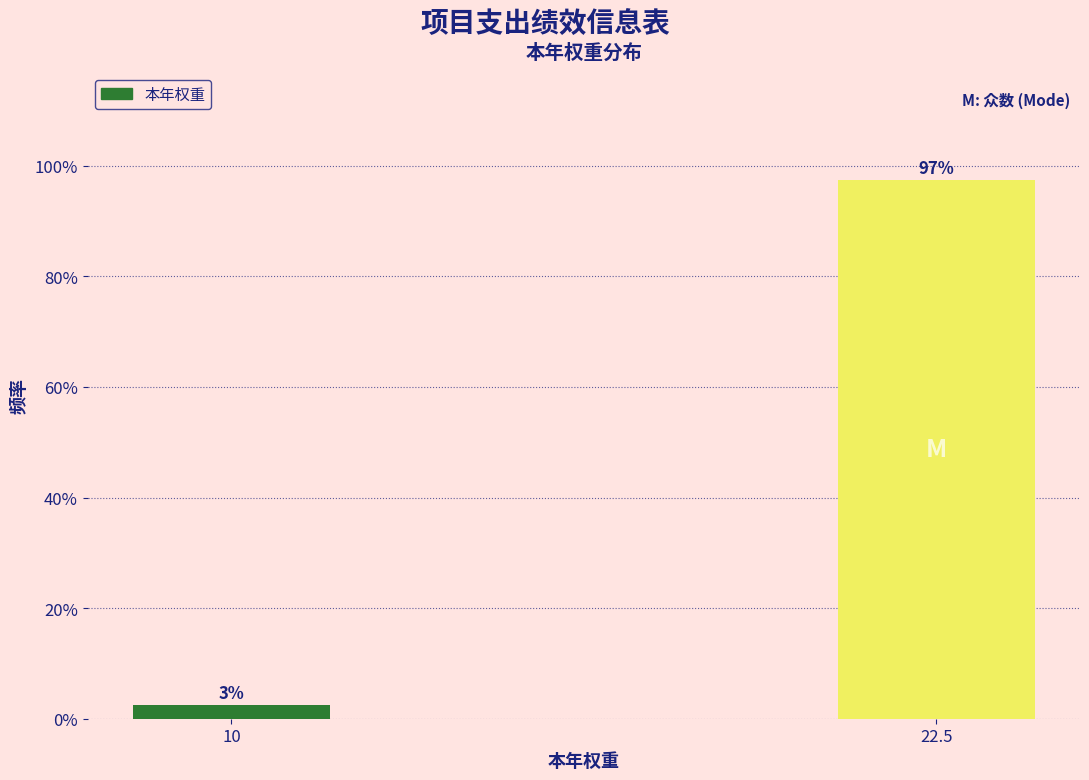

List the labels in order of value, smallest first.

10, 22.5